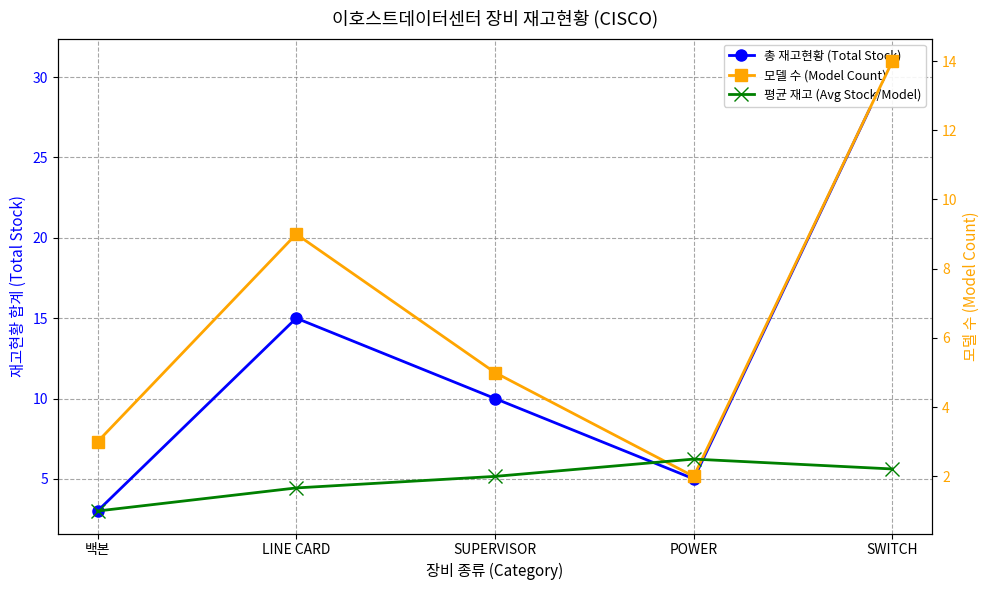

At which category is the sum across all series the highest?

SWITCH